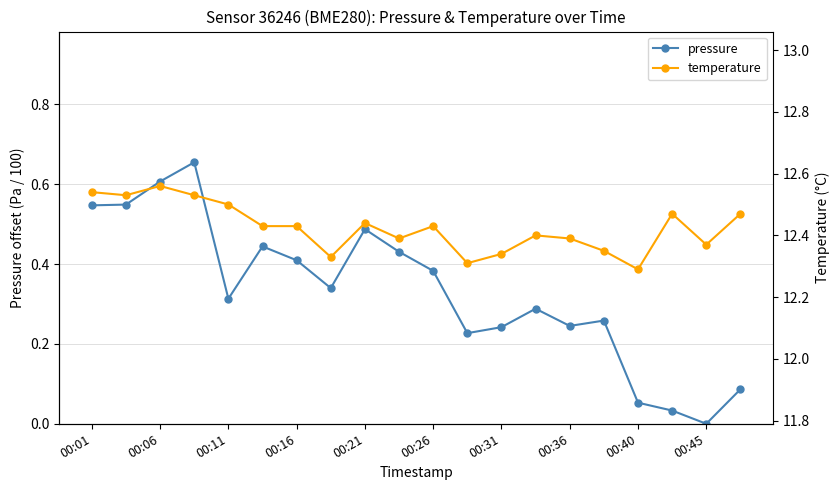

Count the number of categories in the chart.

20